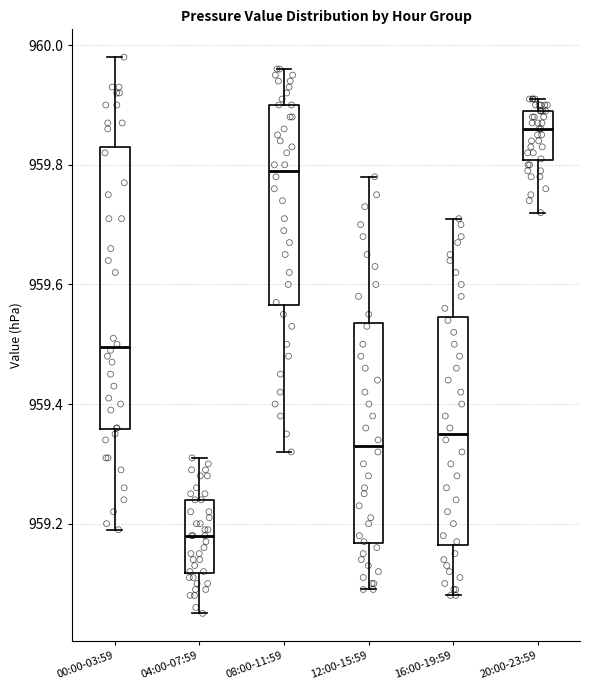

Which box's median line is the highest?

20:00-23:59